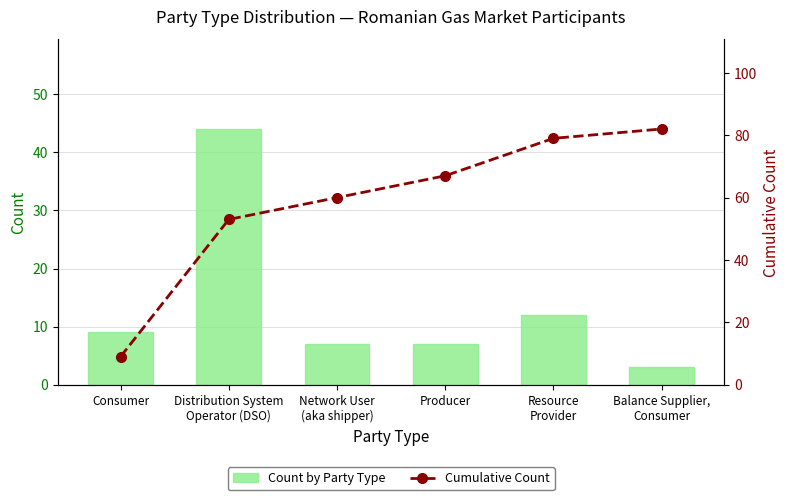

At Resource
Provider, list the series in order from largest to smallest.

Cumulative Count, Count by Party Type